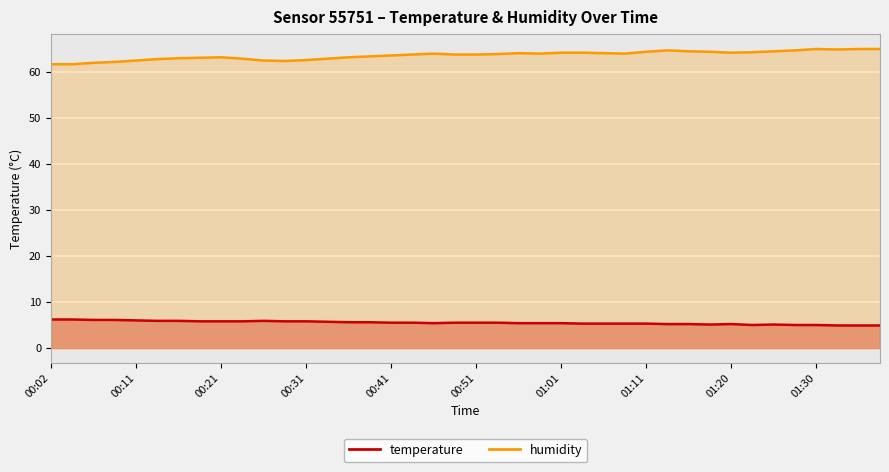

At how many categories does at least one series exceed 34?

40